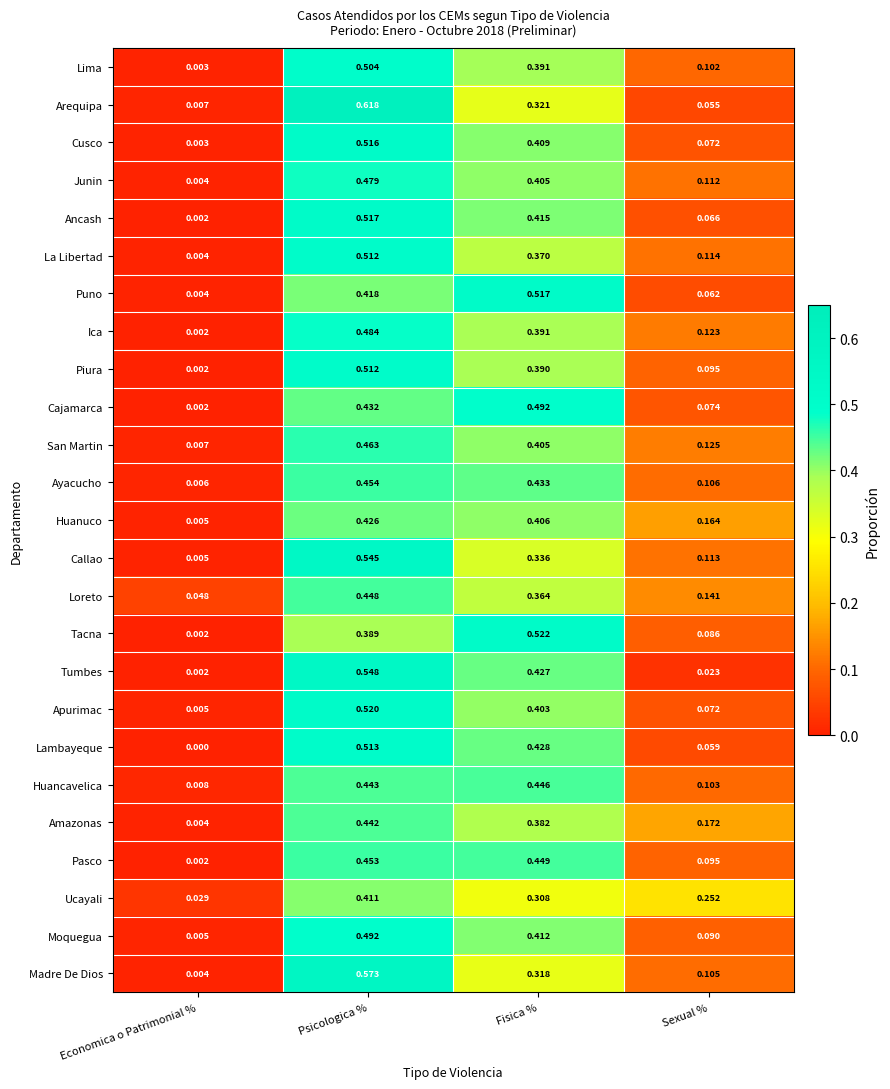

Rank the categories by Lambayeque value from lowest to highest.

Economica o Patrimonial %, Sexual %, Fisica %, Psicologica %